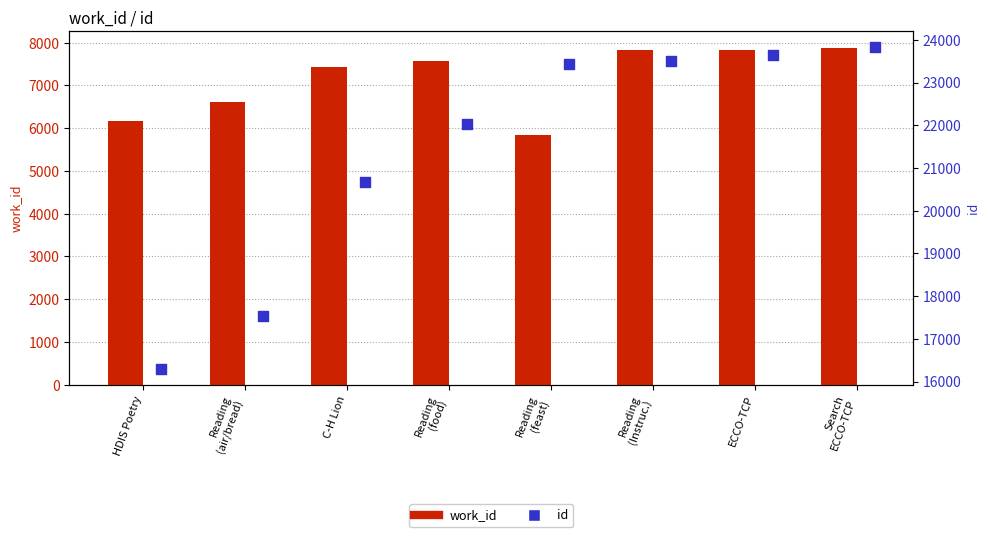

Which series has the largest Y range (max minus min)?

id